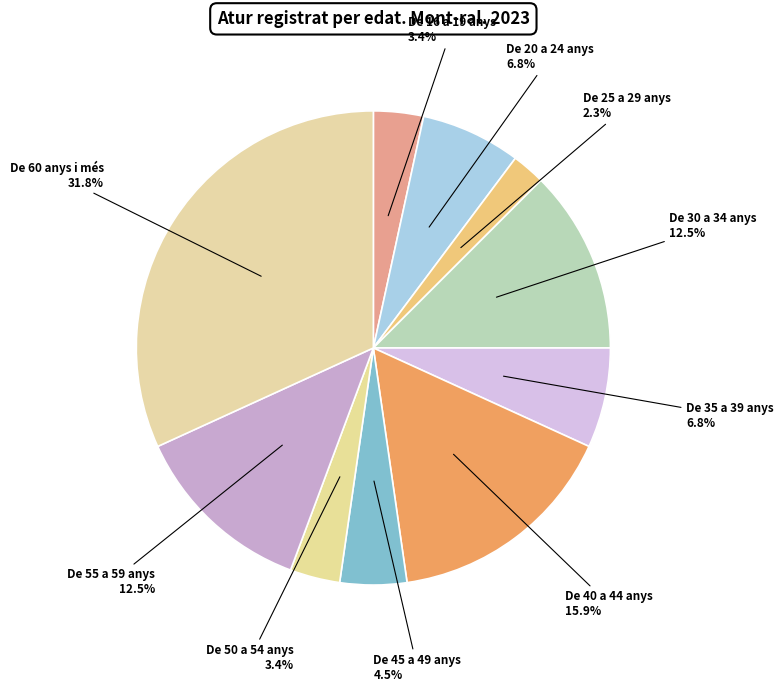

What percentage is the De 16 a 19 anys slice, to the nearest percent?

3%